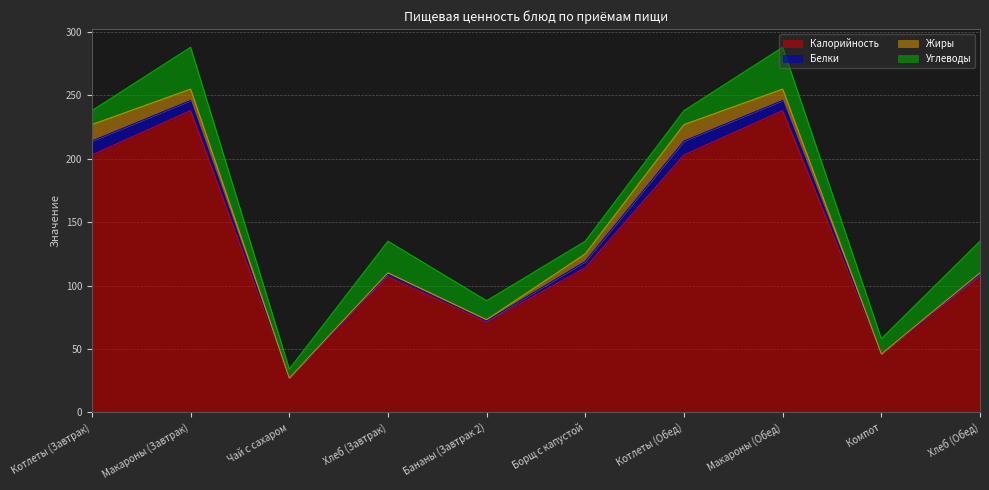

What is the label of the 10th point from the right?

Котлеты (Завтрак)